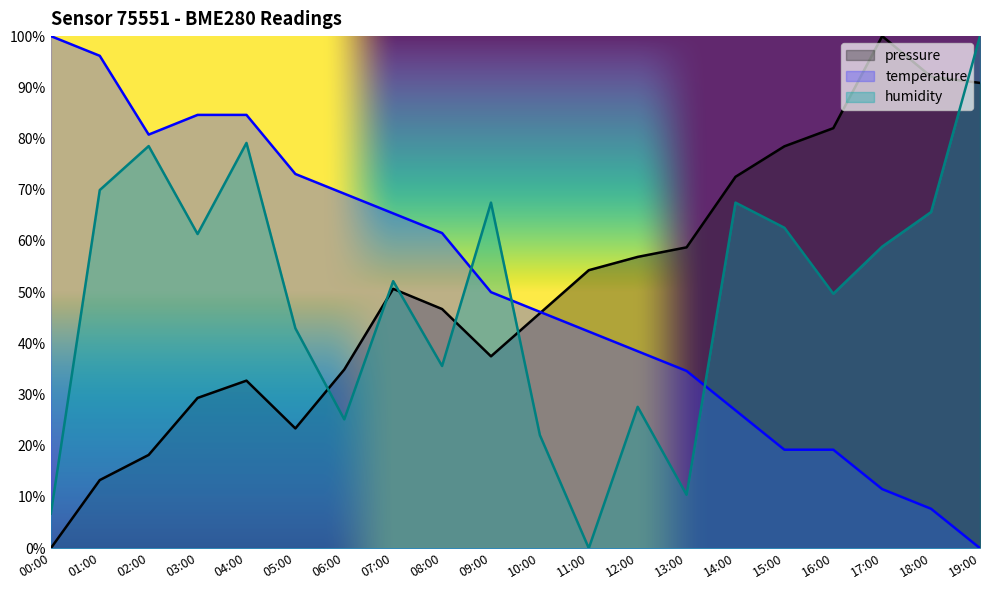

What is the difference between the maximum and minimum values in the pressure series?

100.0